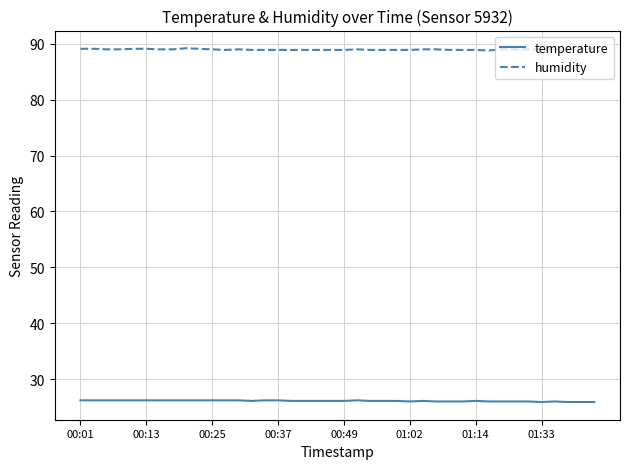

True or false: humidity and temperature intersect in this chart.

False